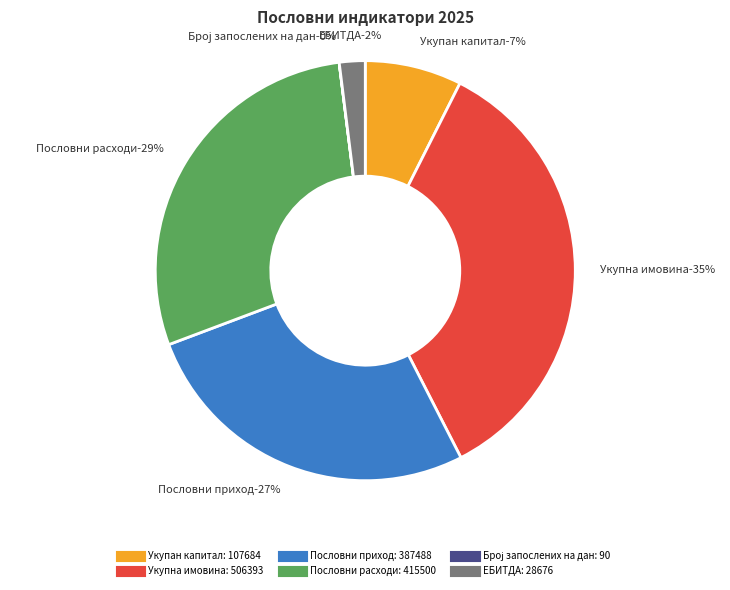

Is it true that Укупна имовина is 43% of the pie?

False